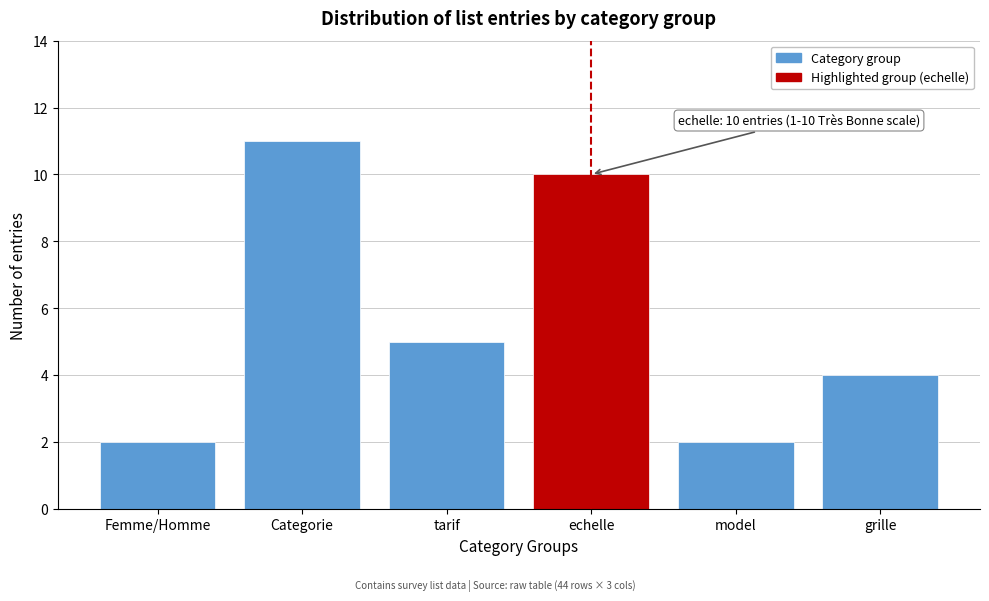

Reading left to right, list all the values displayed in this chart.

Femme/Homme=2	Categorie=11	tarif=5	echelle=10	model=2	grille=4